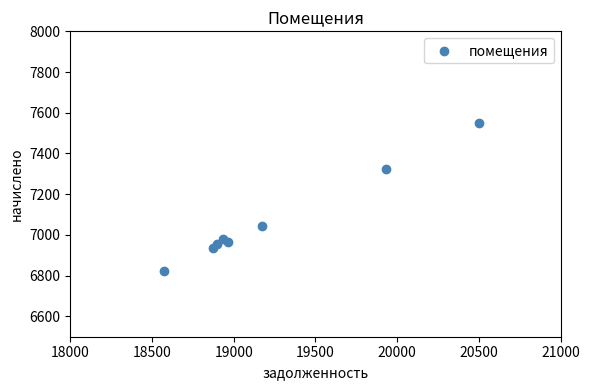

What is the range of Y values (max minus min)?

725.8